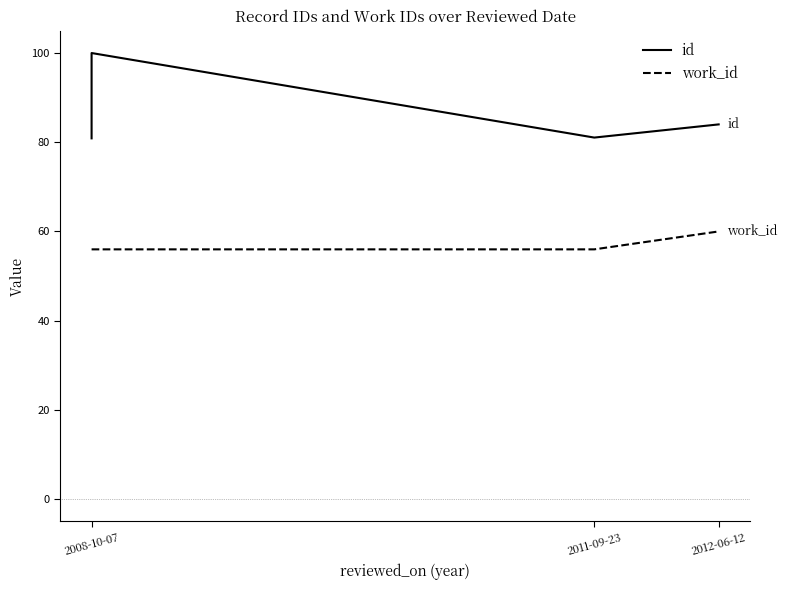

At how many categories does at least one series exceed 62?

4